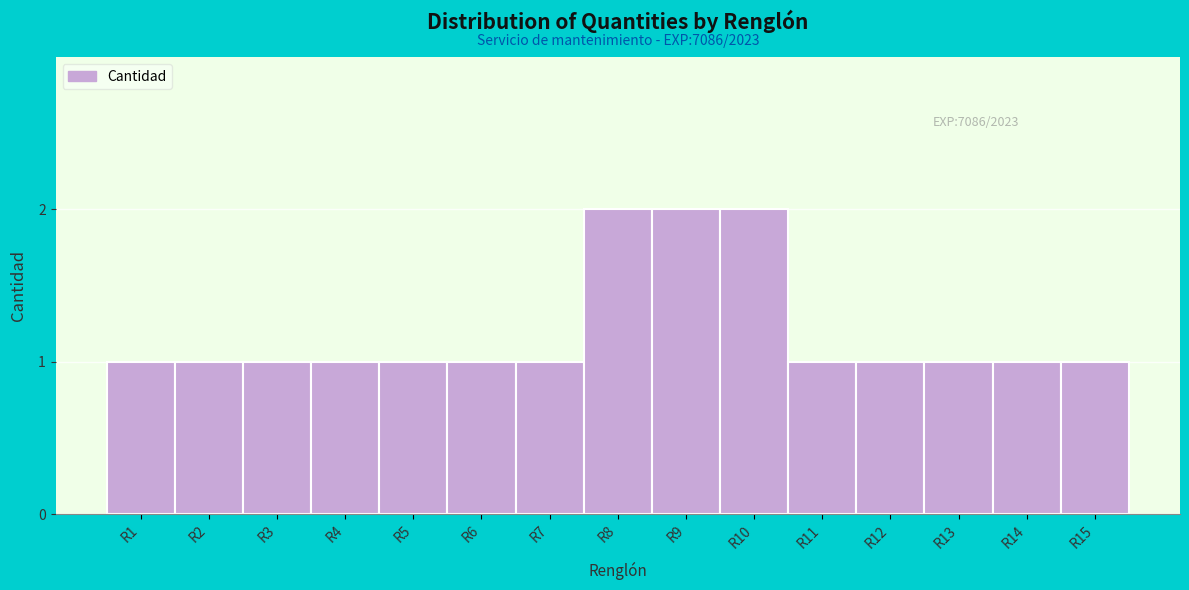

Reading left to right, extract all data points from this chart.

R1=1	R2=1	R3=1	R4=1	R5=1	R6=1	R7=1	R8=2	R9=2	R10=2	R11=1	R12=1	R13=1	R14=1	R15=1